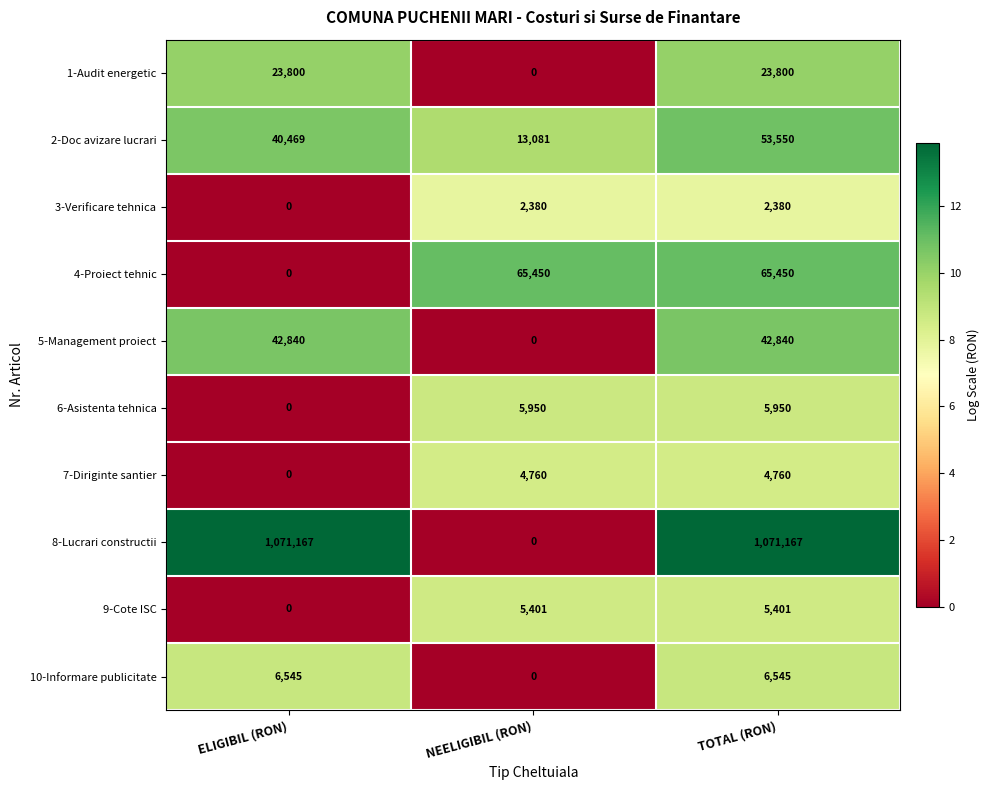

How many data points does each series have?

3